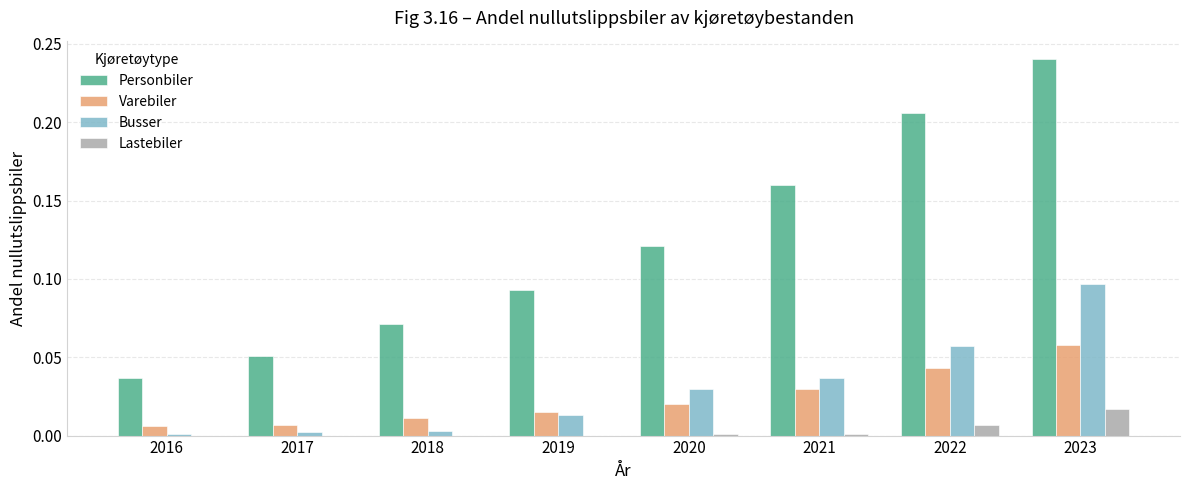

How many groups of bars are there?

8